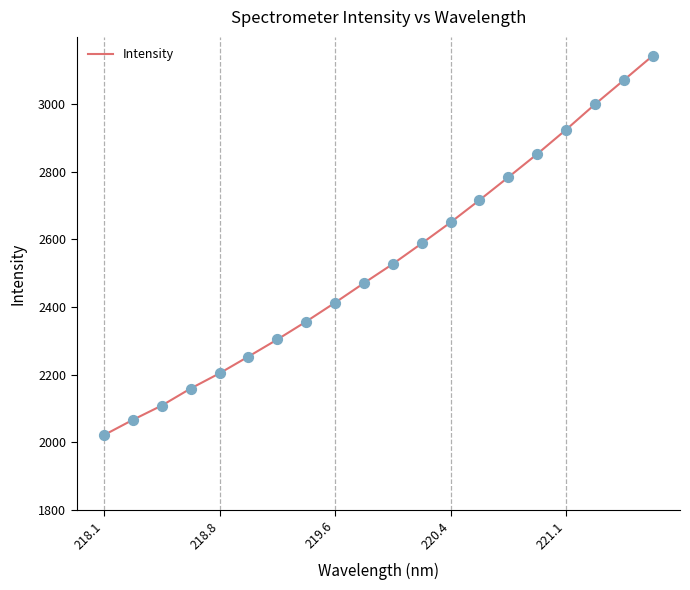

What is the greatest value displayed?

3142.6